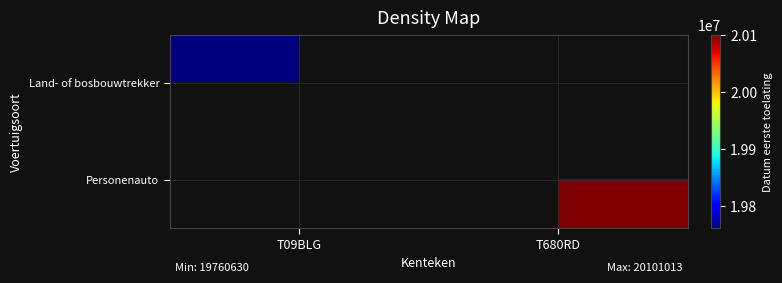

At T09BLG, list the series in order from smallest to largest.

Personenauto, Land- of bosbouwtrekker